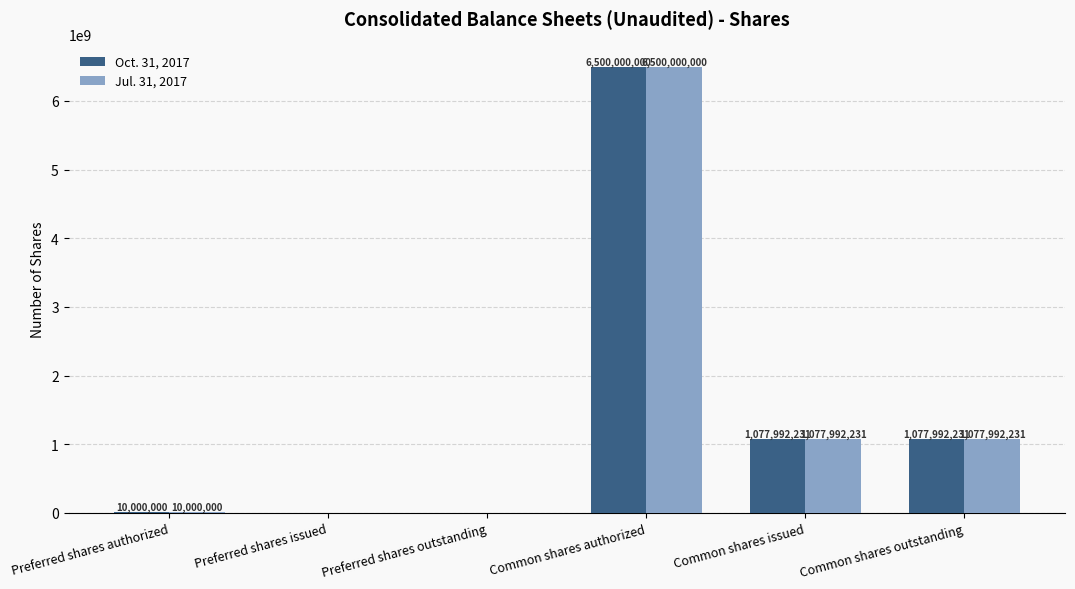

What is the total value across all series at Common shares issued?

2155984462